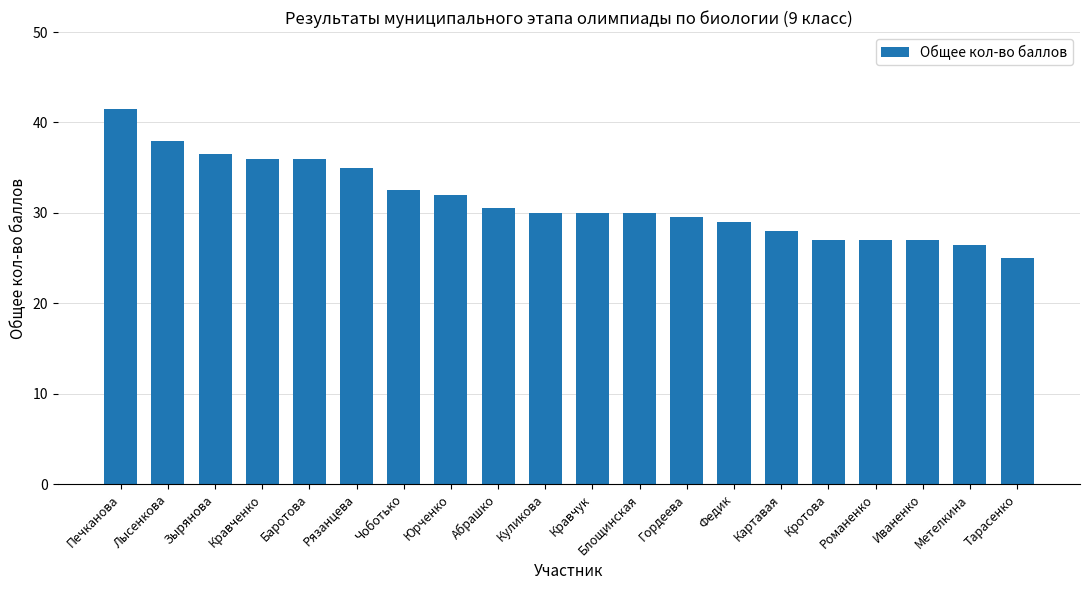

Count the number of categories in the chart.

20